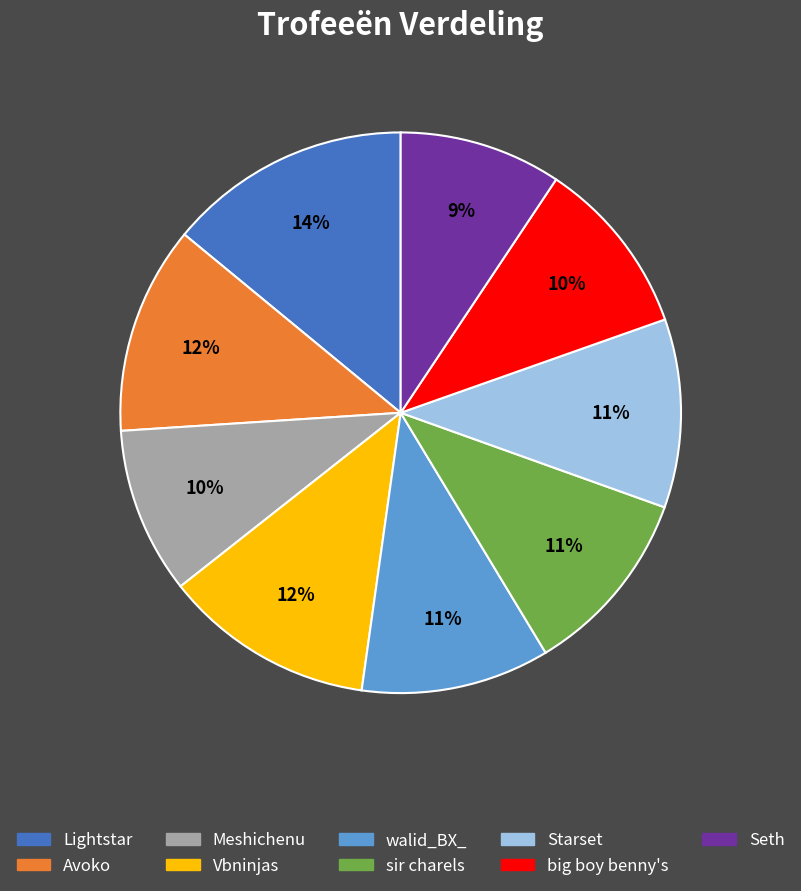

Does big boy benny's account for over 50% of the chart?

No